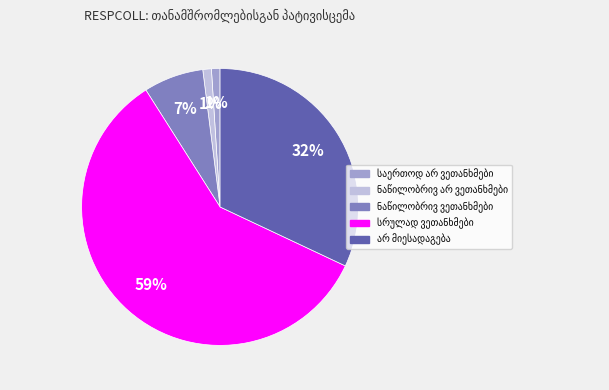

To the nearest percent, what is the difference between the largest and smallest slice percentages?

58%